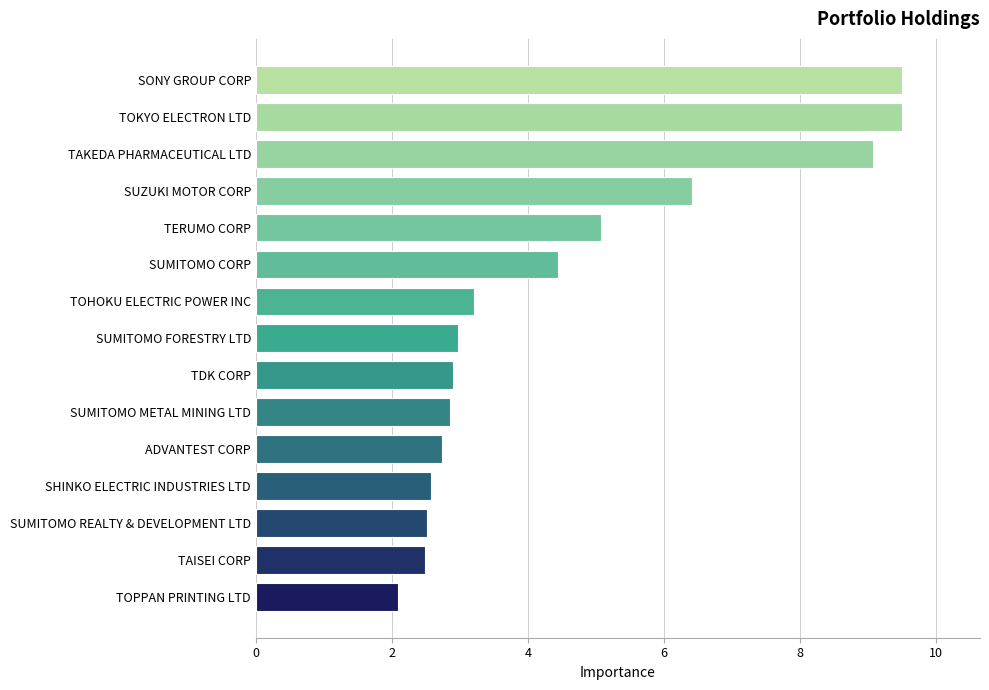

What is the change in value from SHINKO ELECTRIC INDUSTRIES LTD to TAKEDA PHARMACEUTICAL LTD?

+6.5